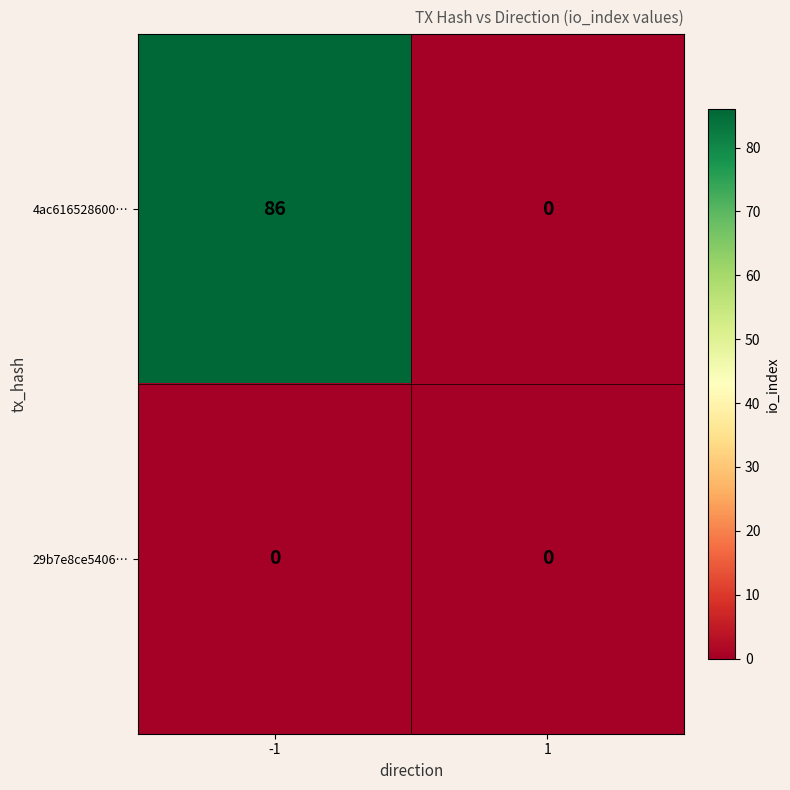

What is the spread (max minus min) of values at -1?

86